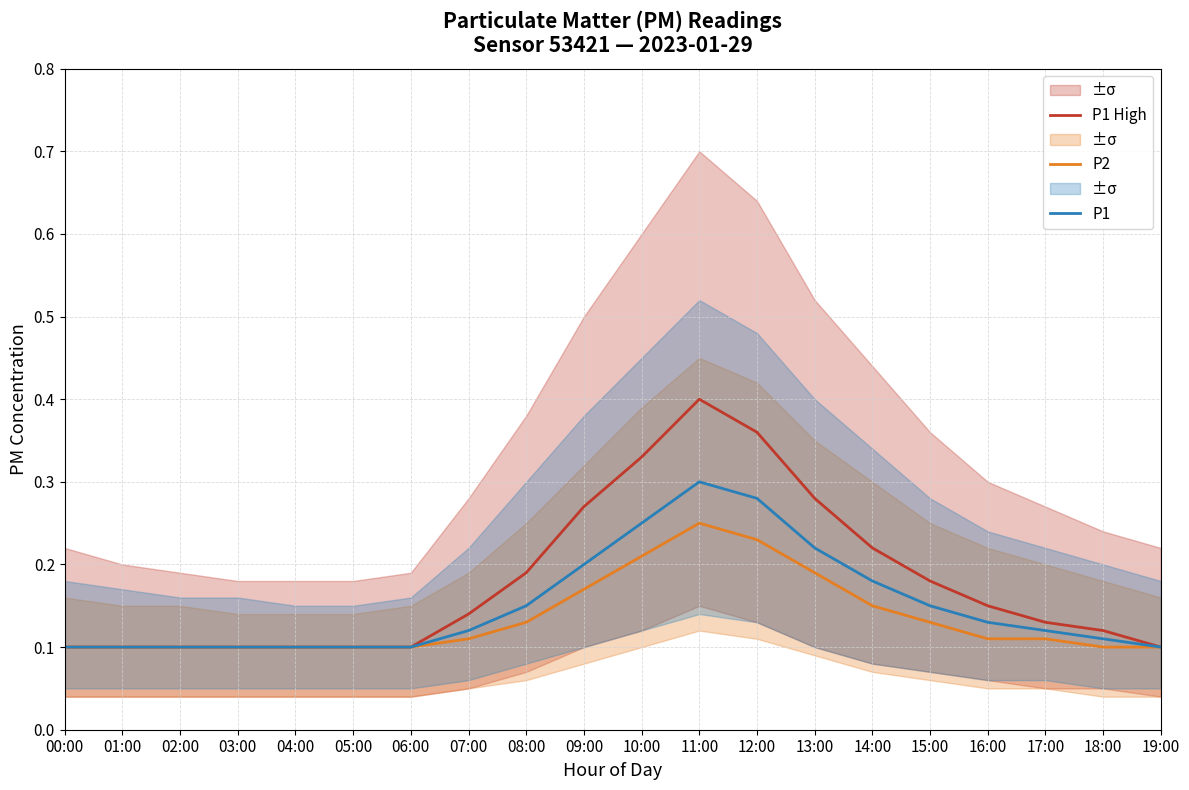

What is the difference between the P2 values at 12:00 and 16:00?

0.1